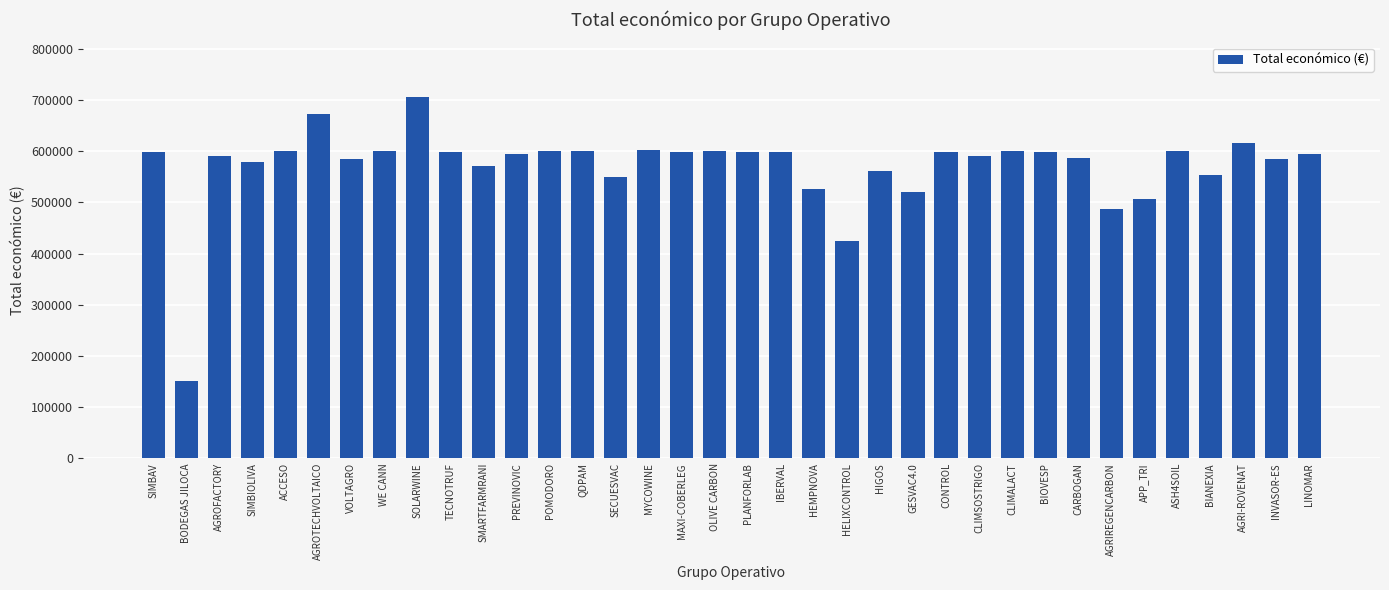

Is it true that the value at TECNOTRUF is 599131?

True